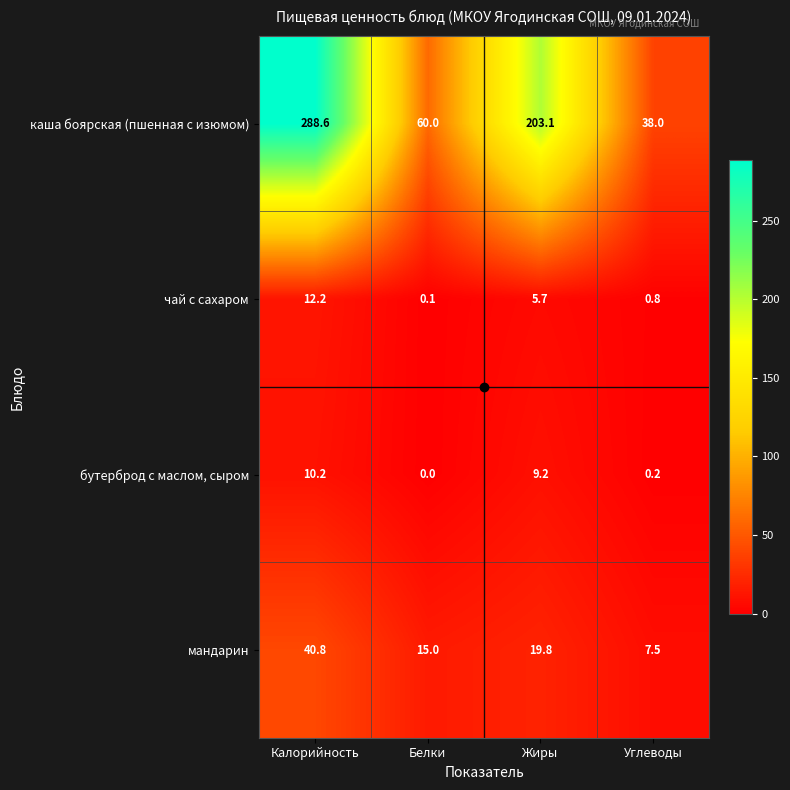

At which label does мандарин first exceed 19?

Калорийность